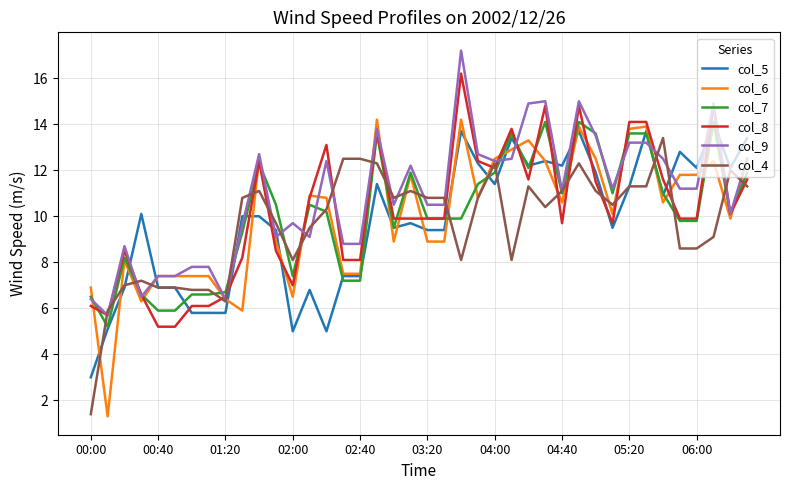

Reading left to right, list all the values displayed in this chart.

col_5: 3.0	5.1	6.9	10.1	6.9	6.9	5.8	5.8	5.8	10.0	10.0	9.4	5.0	6.8	5.0	7.4	7.4	11.4	9.5	9.7	9.4	9.4	13.7	12.3	11.4	13.4	12.2	12.4	12.2	13.7	11.9	9.5	11.3	13.7	10.9	12.8	12.1	14.1	12.1	13.4
col_6: 6.9	1.3	8.1	6.3	7.4	7.4	7.4	7.4	6.4	5.9	12.5	8.9	6.5	10.9	10.8	7.5	7.5	14.2	8.9	11.8	8.9	8.9	14.2	10.8	12.5	12.9	13.3	12.4	10.6	13.9	12.5	10.1	13.8	13.9	10.6	11.8	11.8	12.4	9.9	12.5
col_7: 6.5	5.2	8.2	6.6	5.9	5.9	6.6	6.6	6.7	9.3	12.3	10.5	7.4	10.5	10.2	7.2	7.2	13.6	9.5	11.9	9.9	9.9	9.9	11.4	11.9	13.6	12.1	14.1	11.0	14.1	13.6	11.0	13.6	13.6	11.0	9.8	9.8	14.1	10.1	11.9
col_8: 6.1	5.7	8.5	6.6	5.2	5.2	6.1	6.1	6.5	8.2	12.4	8.5	7.0	10.8	13.1	8.1	8.1	13.7	9.9	9.9	9.9	9.9	16.2	12.4	12.1	13.8	11.6	14.8	9.7	14.8	11.5	9.7	14.1	14.1	11.6	9.9	9.9	14.8	10.1	11.6
col_9: 6.4	5.7	8.7	6.5	7.4	7.4	7.8	7.8	6.4	9.6	12.7	9.1	9.7	9.1	12.4	8.8	8.8	13.8	10.5	12.2	10.5	10.5	17.2	12.7	12.4	12.5	14.9	15.0	11.1	15.0	13.5	11.2	13.2	13.2	12.5	11.2	11.2	14.9	10.1	12.5
col_4: 1.4	5.9	7.0	7.2	6.9	6.9	6.8	6.8	6.3	10.8	11.1	9.7	8.1	9.5	10.3	12.5	12.5	12.3	10.8	11.1	10.8	10.8	8.1	10.8	12.3	8.1	11.3	10.4	11.1	12.3	11.1	10.5	11.3	11.3	13.4	8.6	8.6	9.1	12.0	11.3